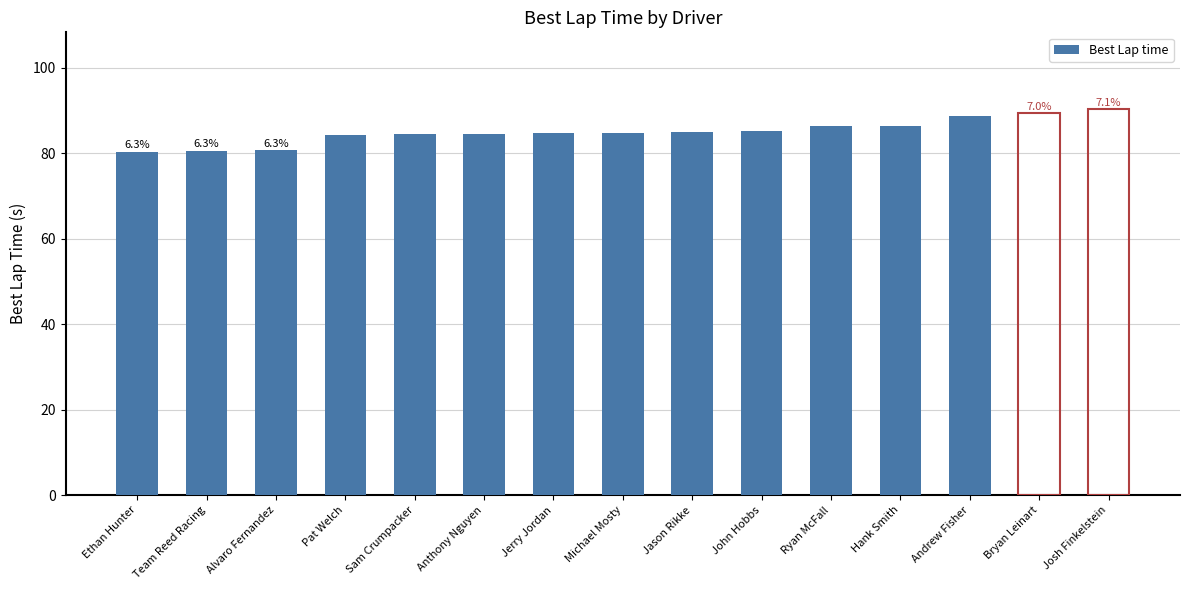

True or false: the data shows 23.8 at Jason Rikke.

False